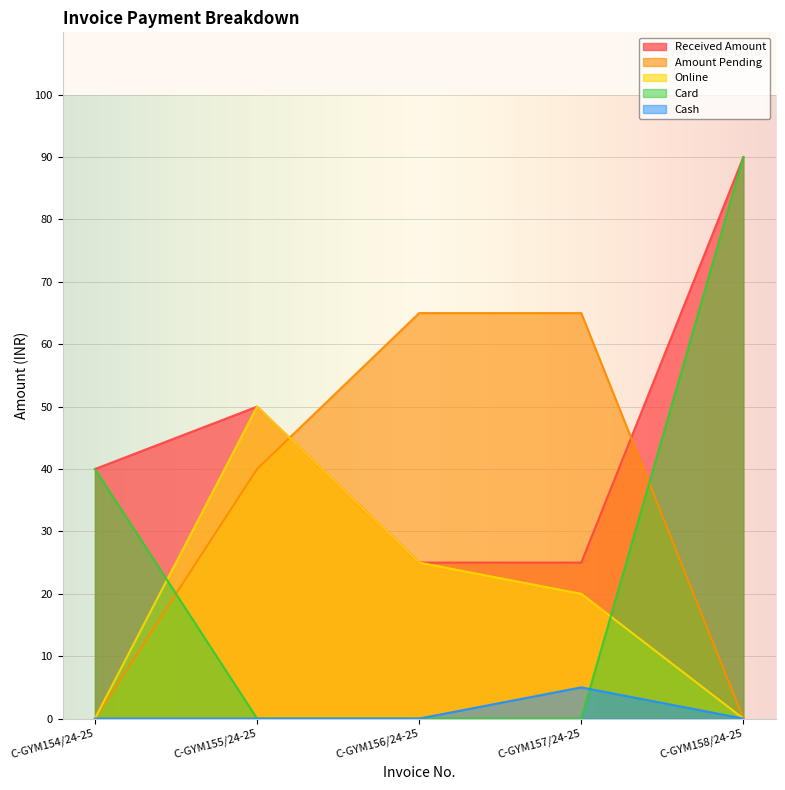

What are all the series names shown in the legend?

Received Amount, Amount Pending, Online, Card, Cash